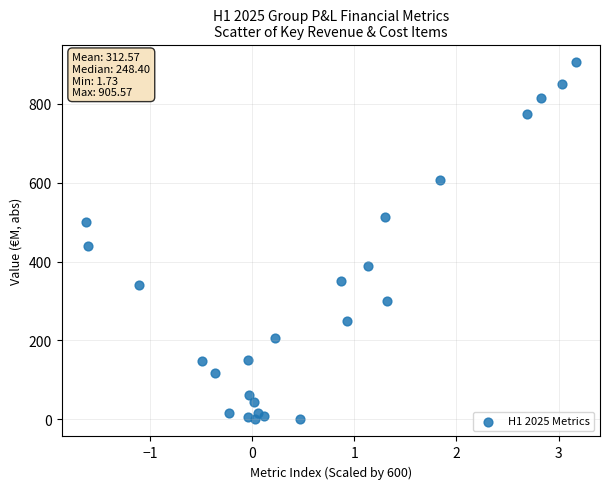

What Y value in the scatter plot is closest to 453?

438.8